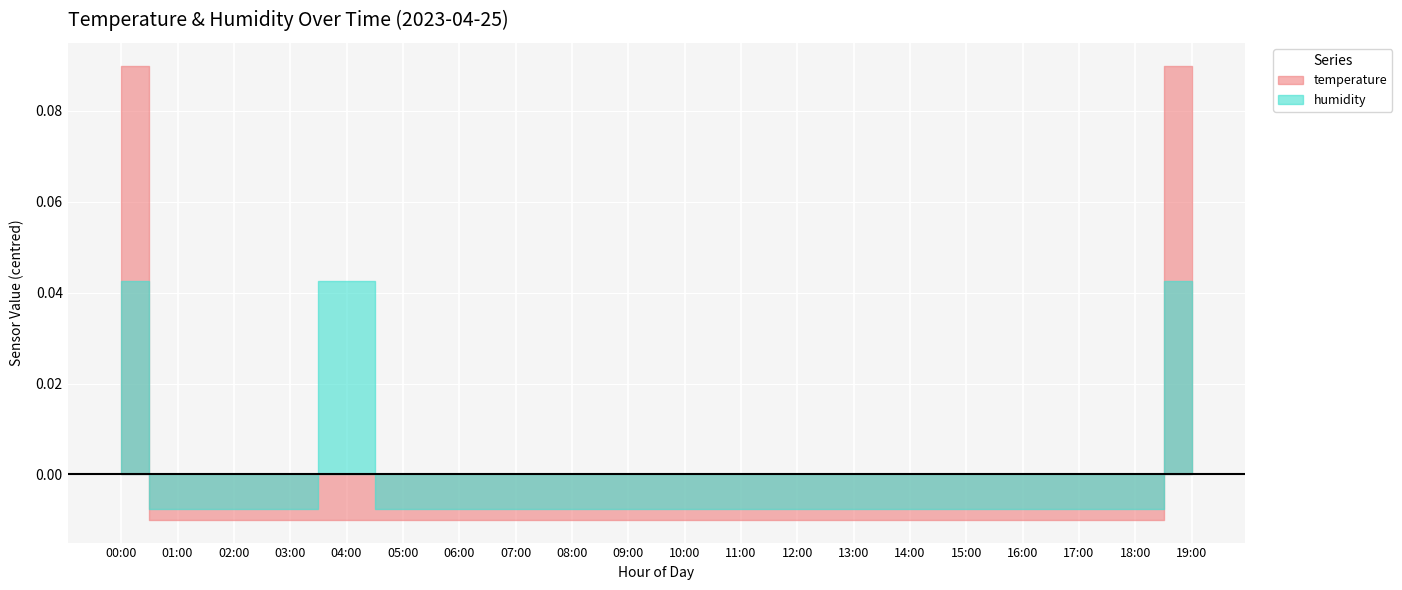

What position from the right is 14:00?

6